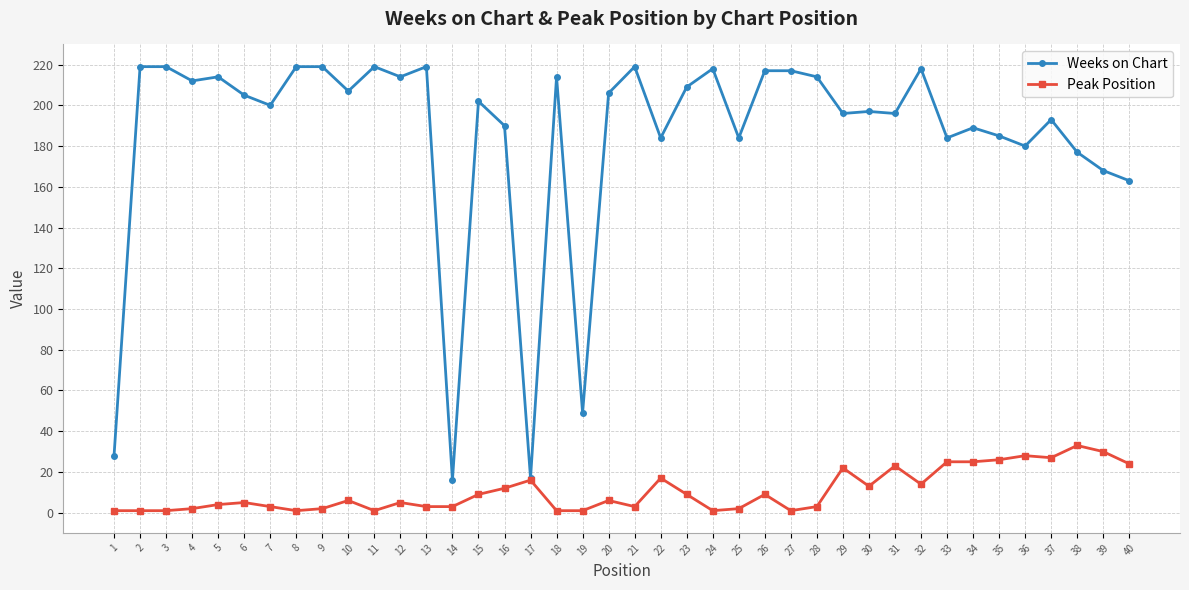

Is it true that Weeks on Chart equals 163 at 40?

True